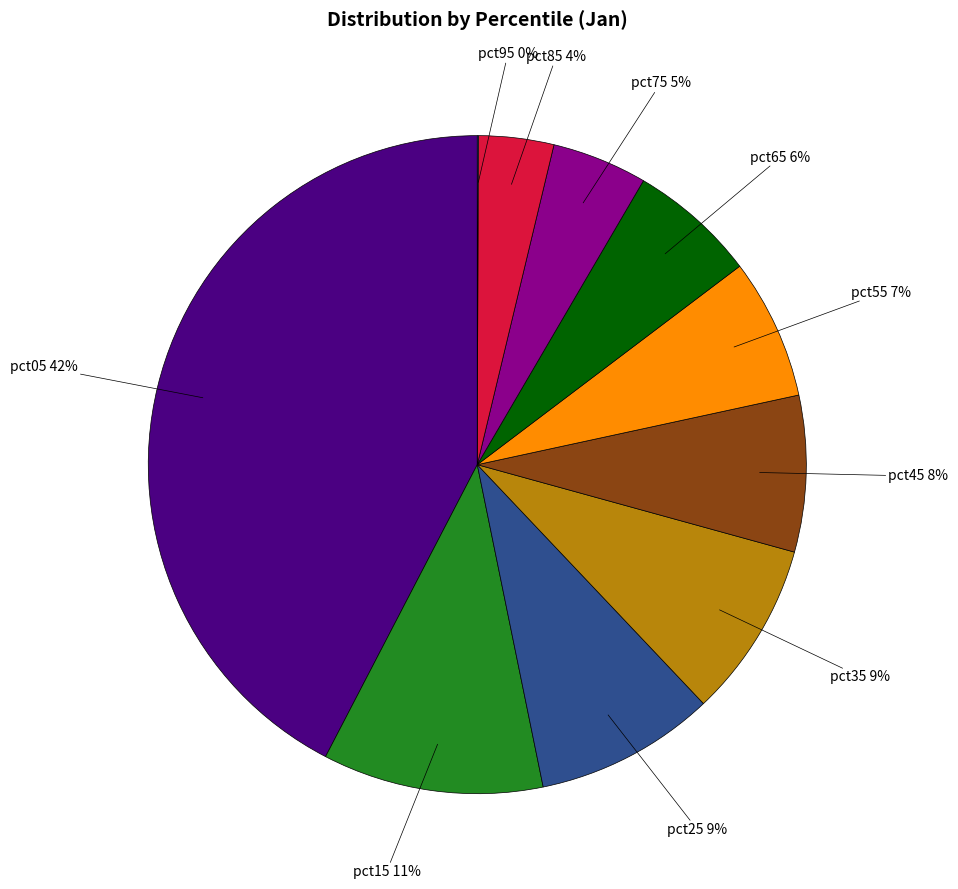

To the nearest percent, what is the difference between the largest and smallest slice percentages?

42%